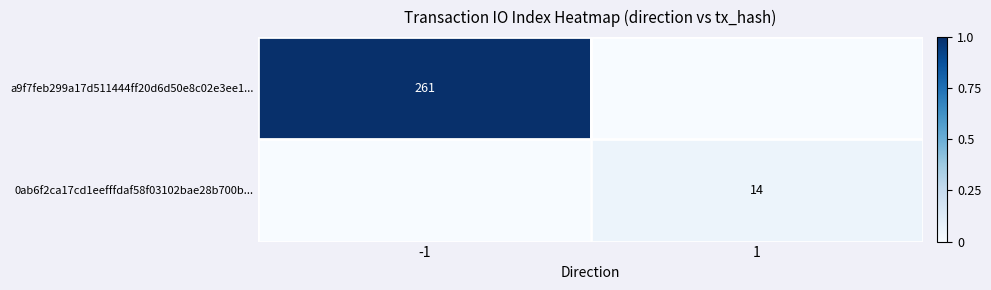

The value of 0ab6f2ca17cd1eefffdaf58f03102bae28b700b... at 1 is 14. True or false?

True